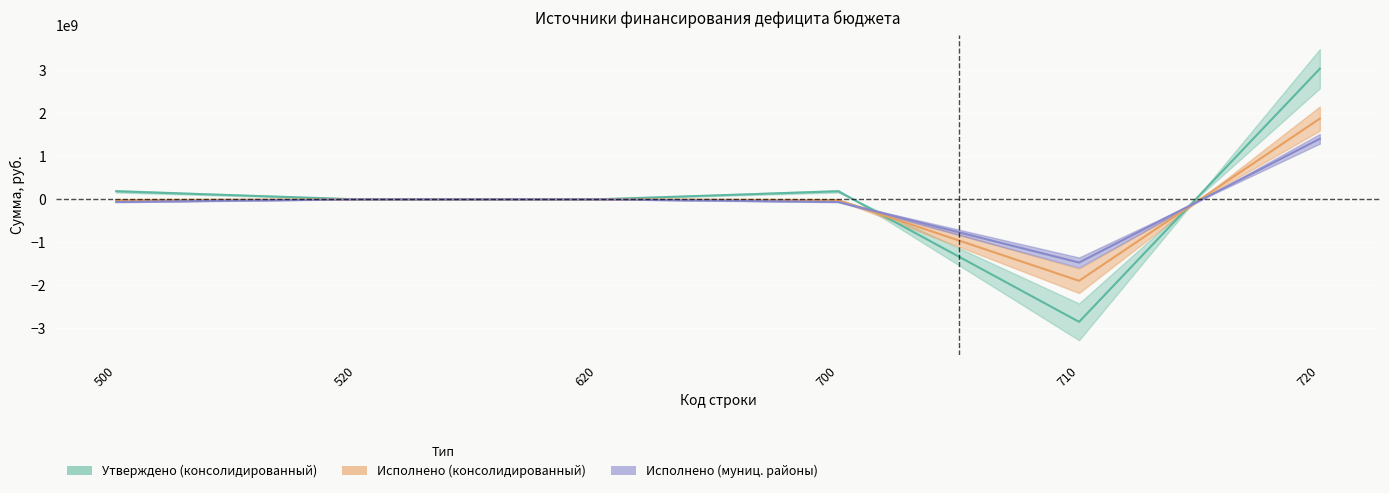

Reading left to right, what are all the values shown in this chart?

Утверждено (консолидированный): 500=186775191.7	520=0.0	620=0.0	700=186775191.7	710=-2845901927.2	720=3032677118.9
Исполнено (консолидированный): 500=-17892132.9	520=0.0	620=0.0	700=-17892132.9	710=-1892434160.8	720=1874542027.9
Исполнено (муниц. районы): 500=-62304553.3	520=0.0	620=0.0	700=-62304553.3	710=-1468662679.4	720=1406358126.0